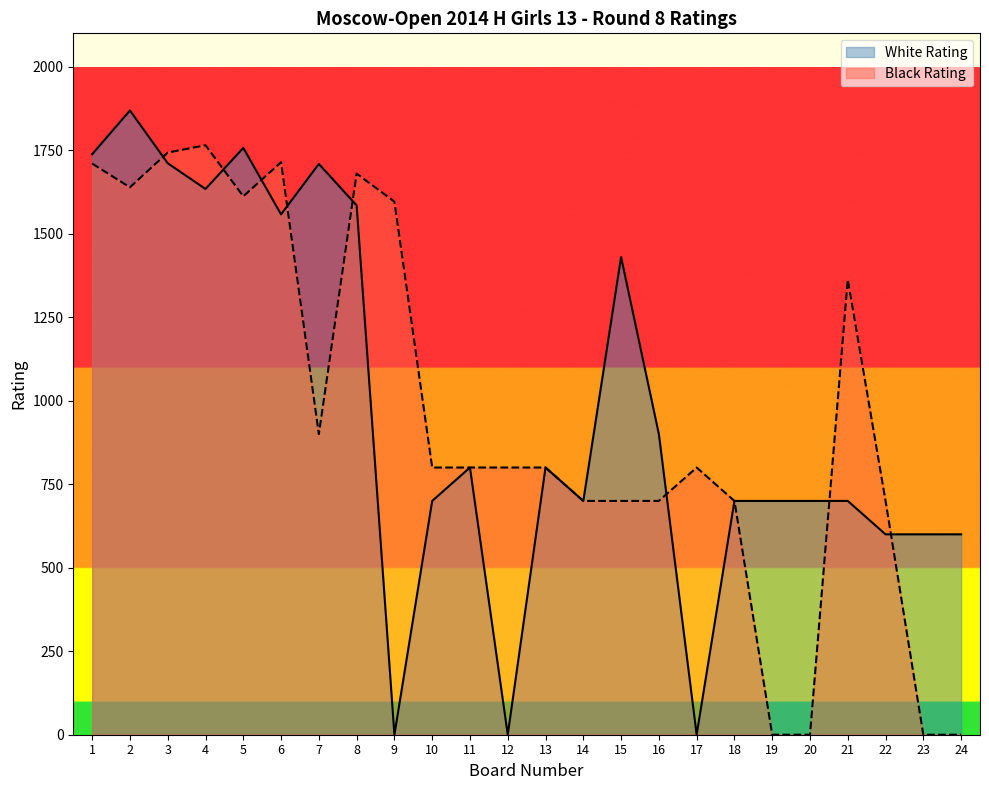

How many data points in White Rating are above 800?

10